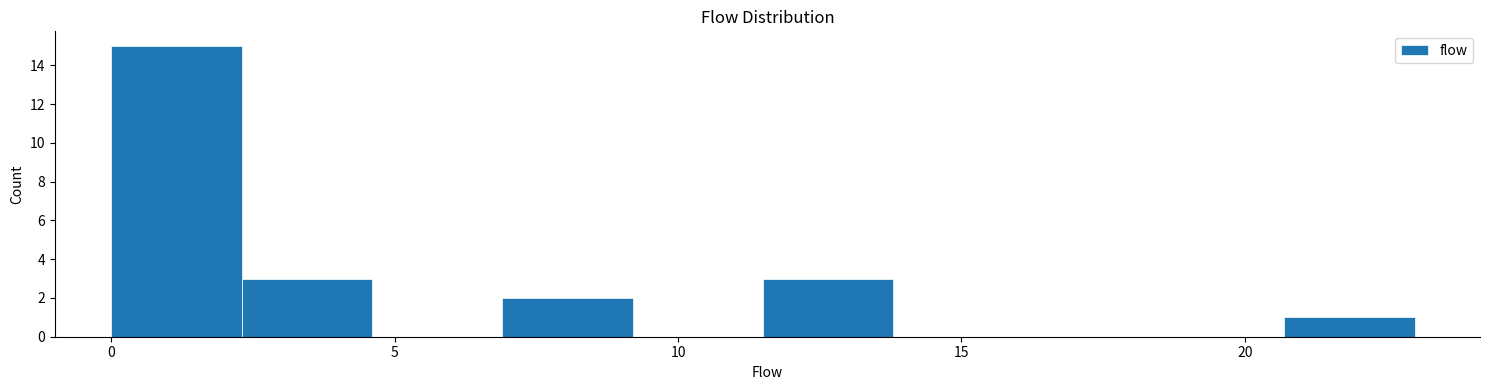

Which range on the x-axis has the tallest bar?

0.0 to 2.3